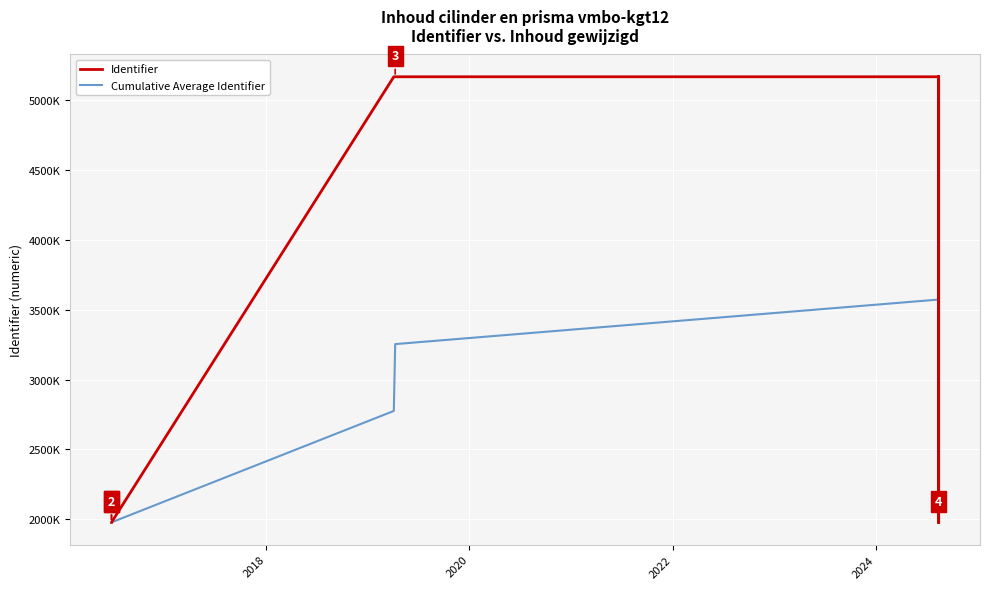

What is the highest value of the Identifier series?

5165519.0